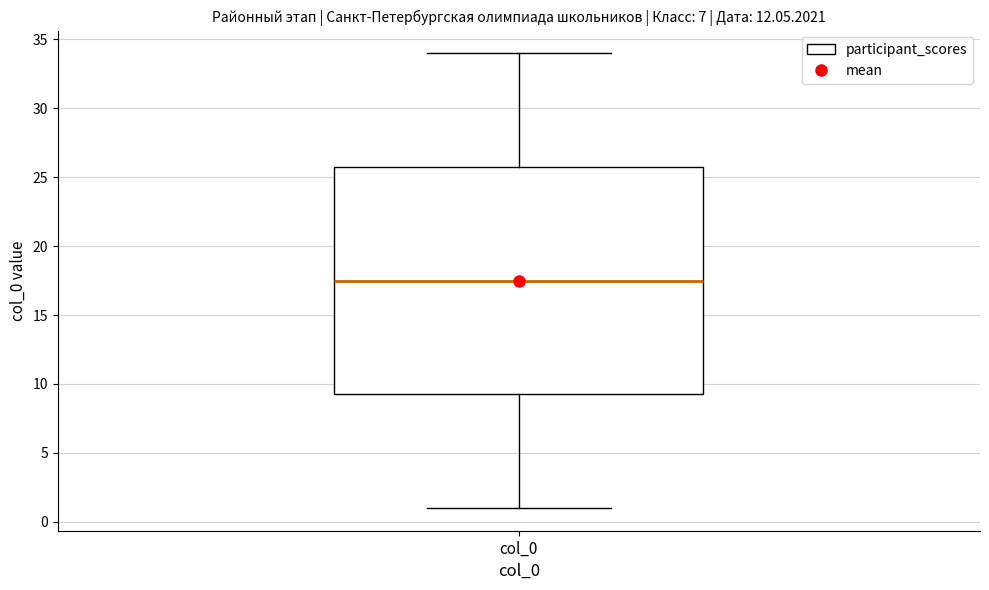

Read this box plot against the y-axis: the position of the median line, the range covered by the box, and the ends of both whiskers. The values are not printed on the chart, so give them approximately, as read against the axis.

median 17.5, box 9.5 to 26.0, whiskers 1.0 to 34.0